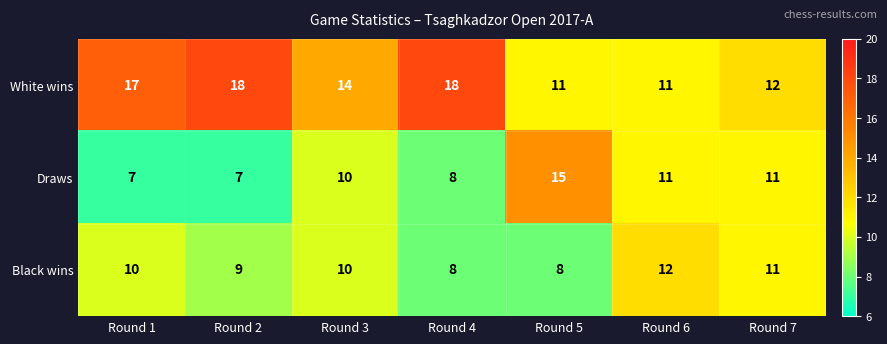

What is the greatest value displayed?

18